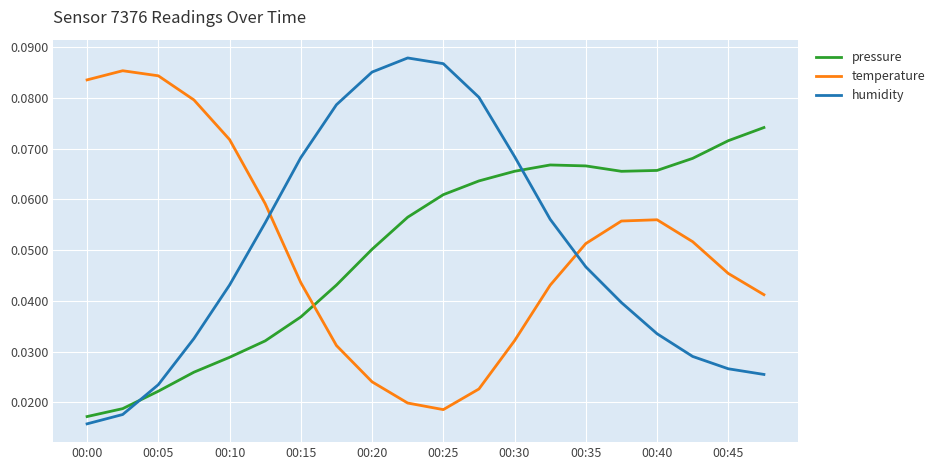

Which series ends up on top after the final intersection of temperature and humidity?

temperature